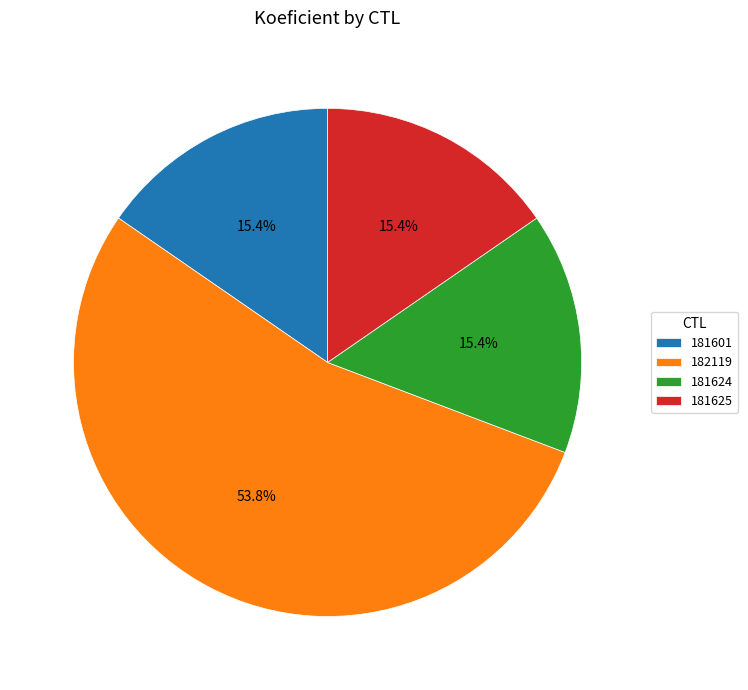

Count the number of slices in the pie.

4